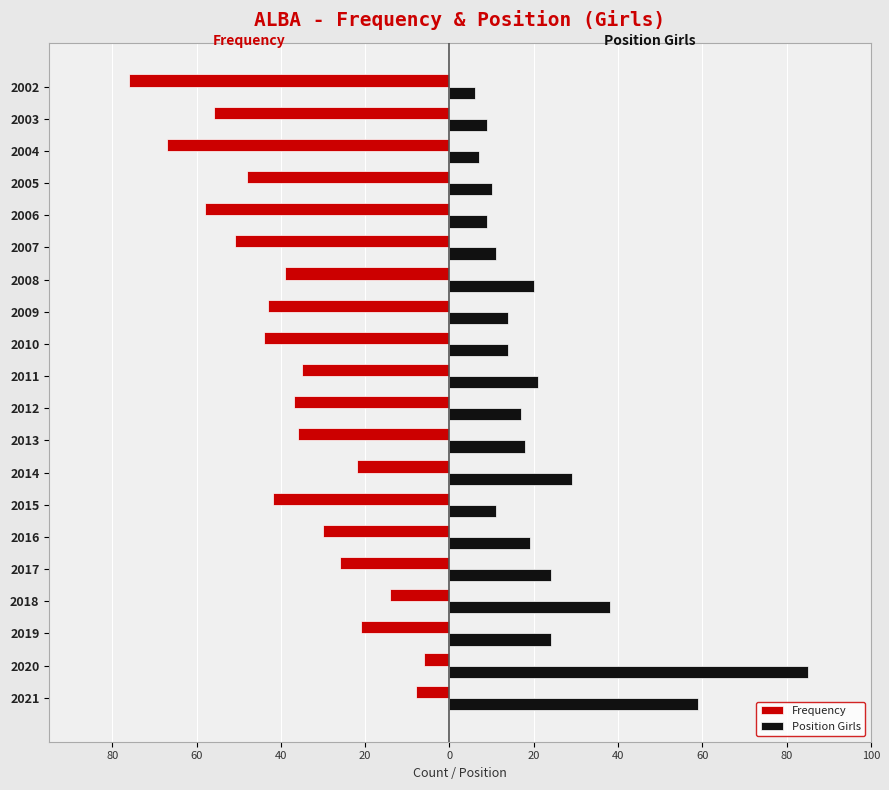

What is the average value of the Position Girls series?

22